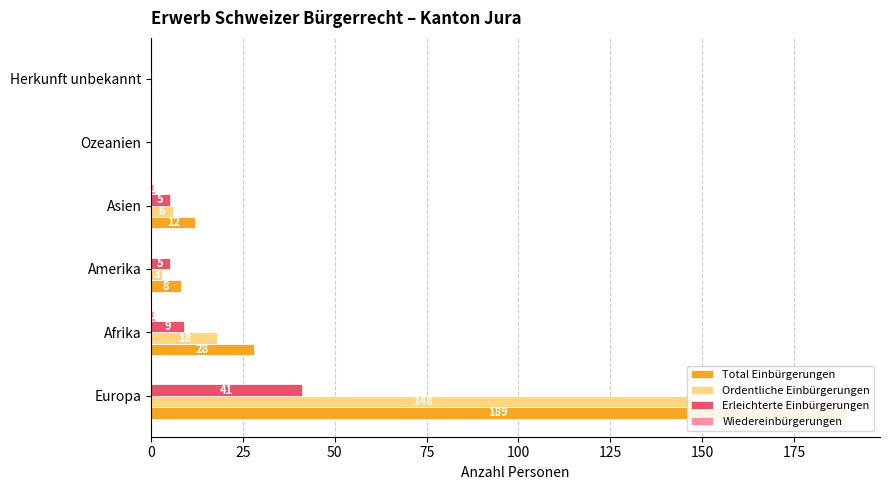

True or false: Erleichterte Einbürgerungen has a value of 9 at Asien.

False